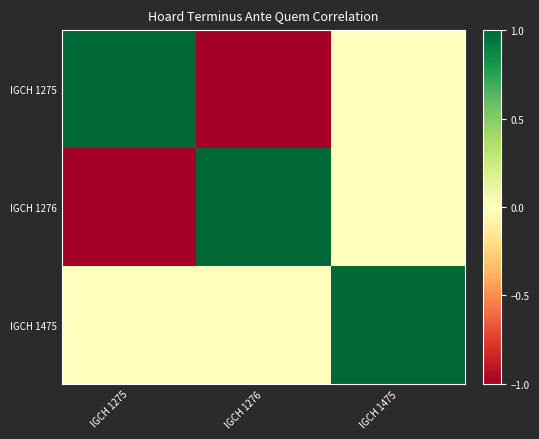

At how many categories does at least one series exceed 0?

3